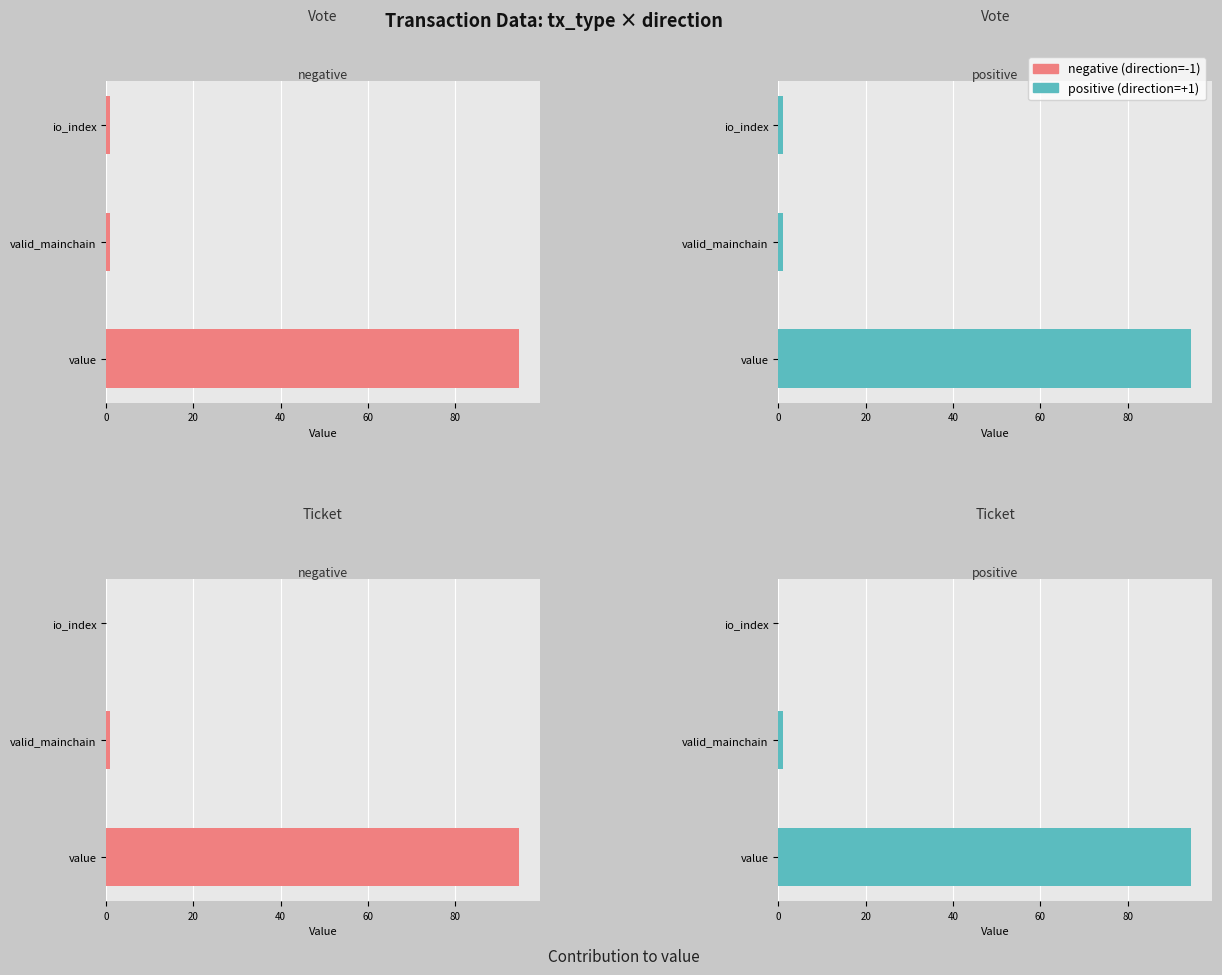

At how many categories does at least one series exceed 74?

1